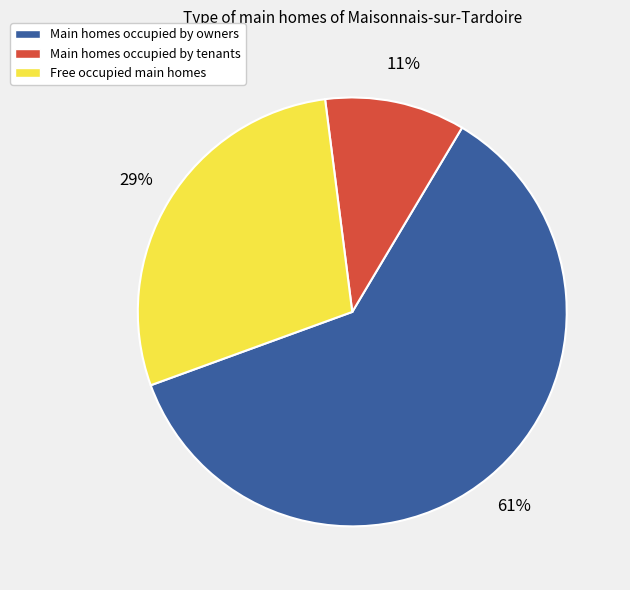

Count the number of slices in the pie.

3